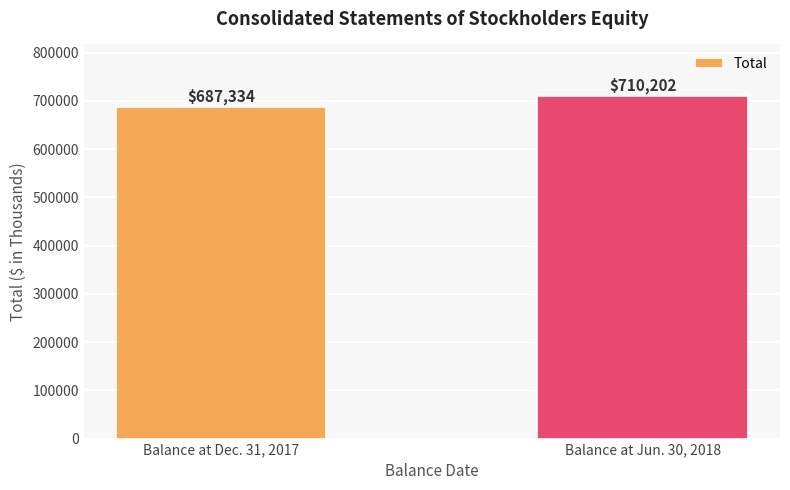

Rank the categories by value from highest to lowest.

Balance at Jun. 30, 2018, Balance at Dec. 31, 2017